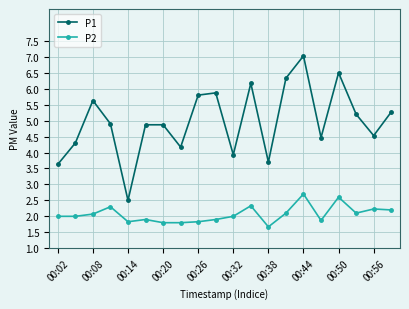

True or false: P1 has more than 0 points higher than both neighbors.

True